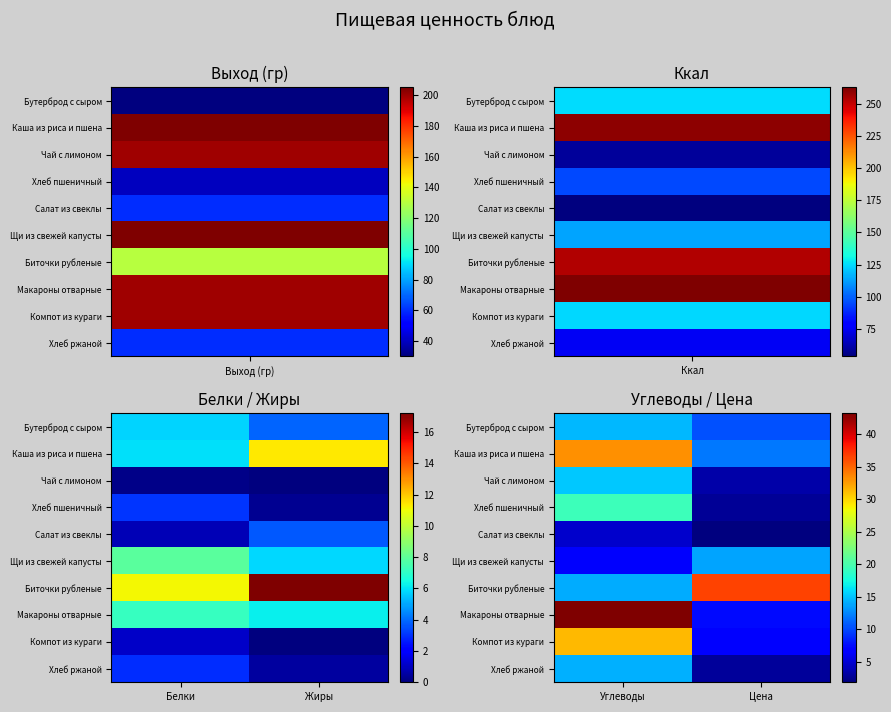

At which label does Чай с лимоном reach its peak?

Углеводы